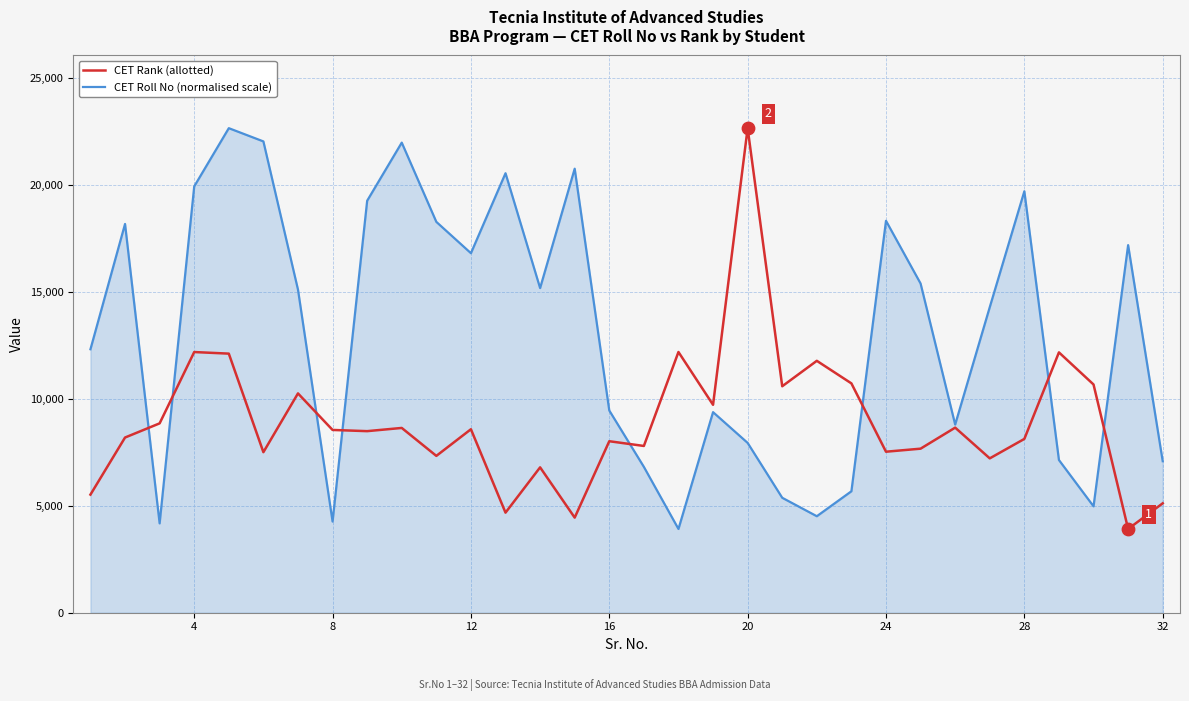

Which series has the largest total across all categories?

CET Roll No (normalised scale)